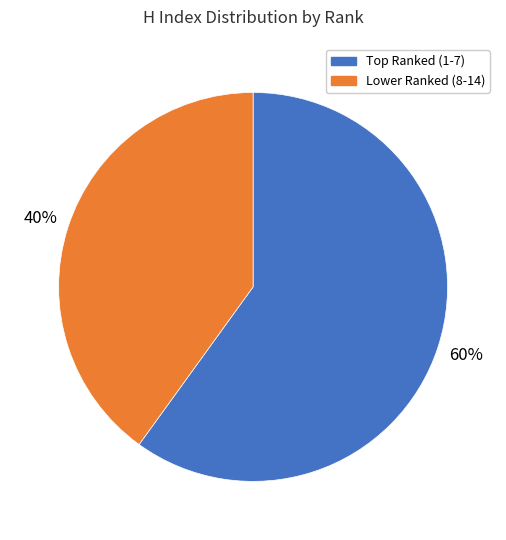

To the nearest percent, what is the difference between the largest and smallest slice percentages?

20%